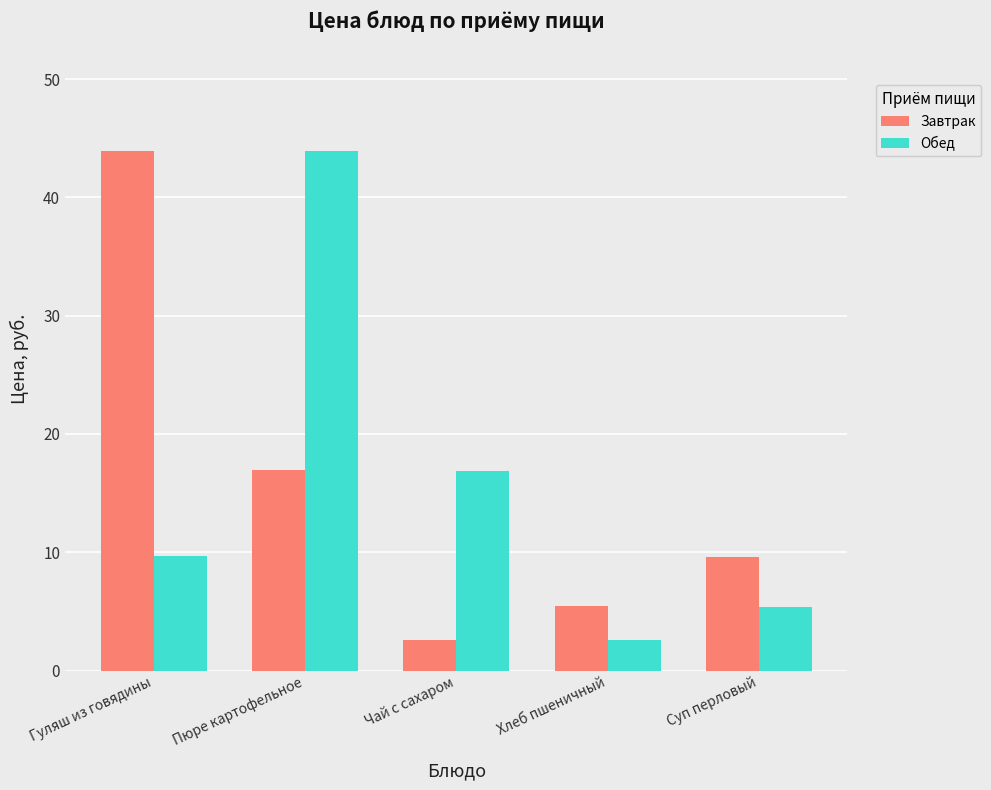

The Завтрак series shows 1.8 at Хлеб пшеничный. True or false?

False